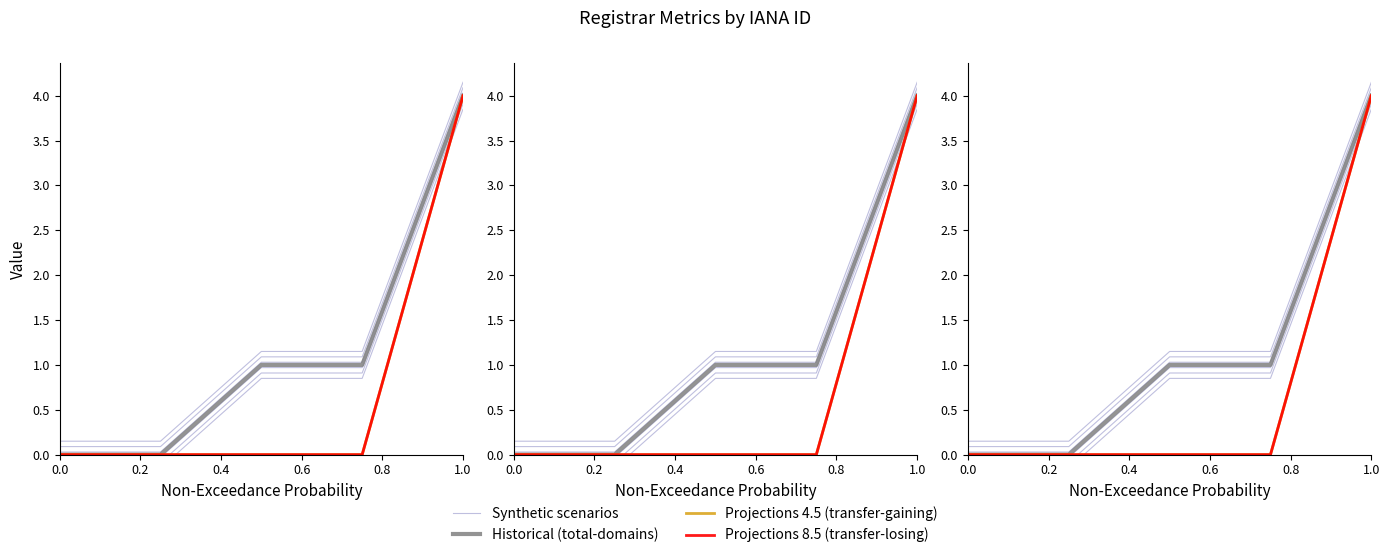

Is this an area chart (filled region under the line)?

No